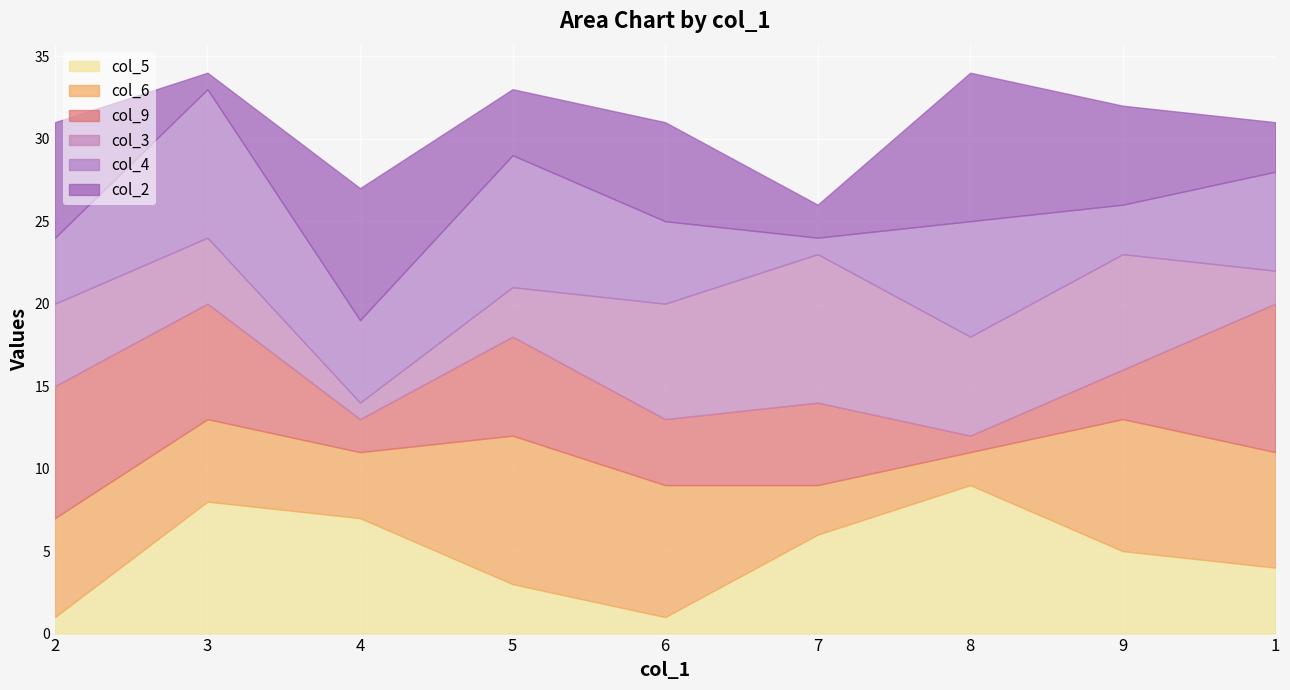

Reading left to right, what are all the values shown in this chart?

col_5: 2=1	3=8	4=7	5=3	6=1	7=6	8=9	9=5	1=4
col_6: 2=6	3=5	4=4	5=9	6=8	7=3	8=2	9=8	1=7
col_9: 2=8	3=7	4=2	5=6	6=4	7=5	8=1	9=3	1=9
col_3: 2=5	3=4	4=1	5=3	6=7	7=9	8=6	9=7	1=2
col_4: 2=4	3=9	4=5	5=8	6=5	7=1	8=7	9=3	1=6
col_2: 2=7	3=1	4=8	5=4	6=6	7=2	8=9	9=6	1=3